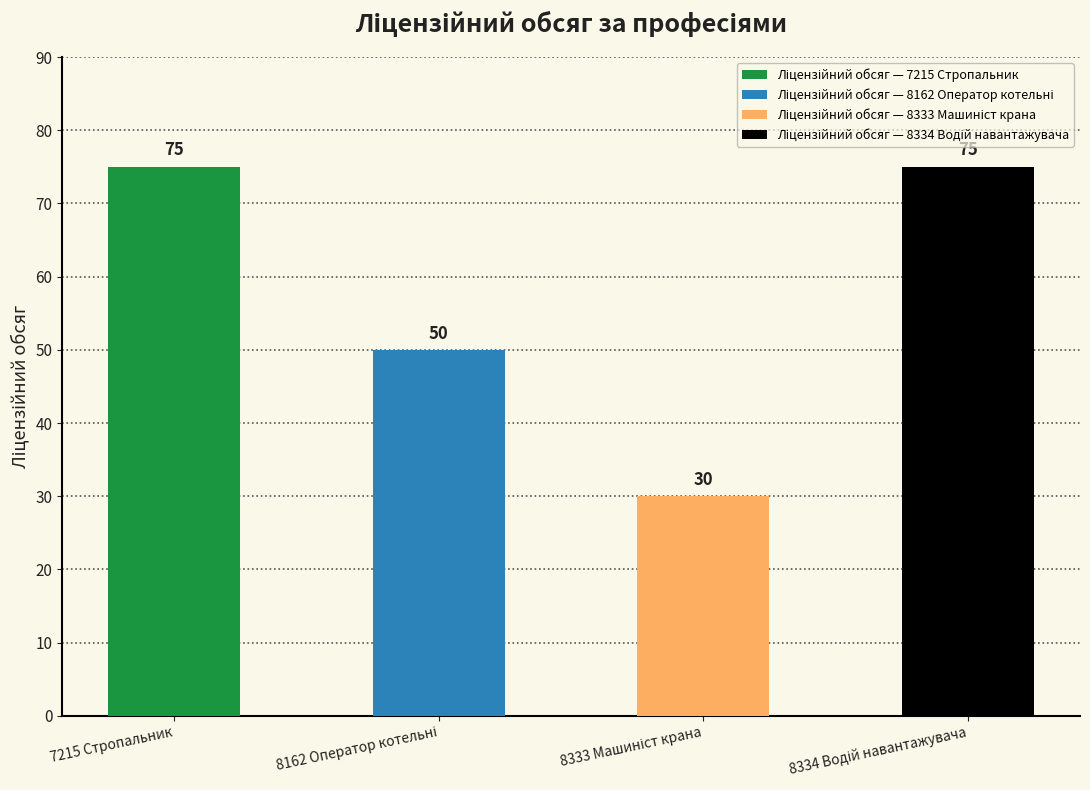

Reading right to left, list all the values displayed in this chart.

75	30	50	75